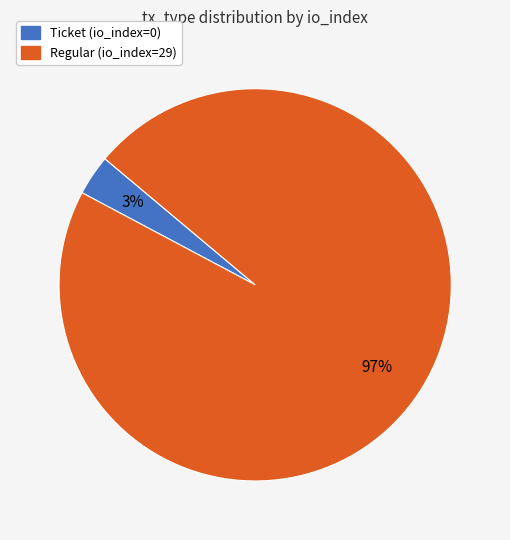

Is there a majority slice in this chart?

Yes